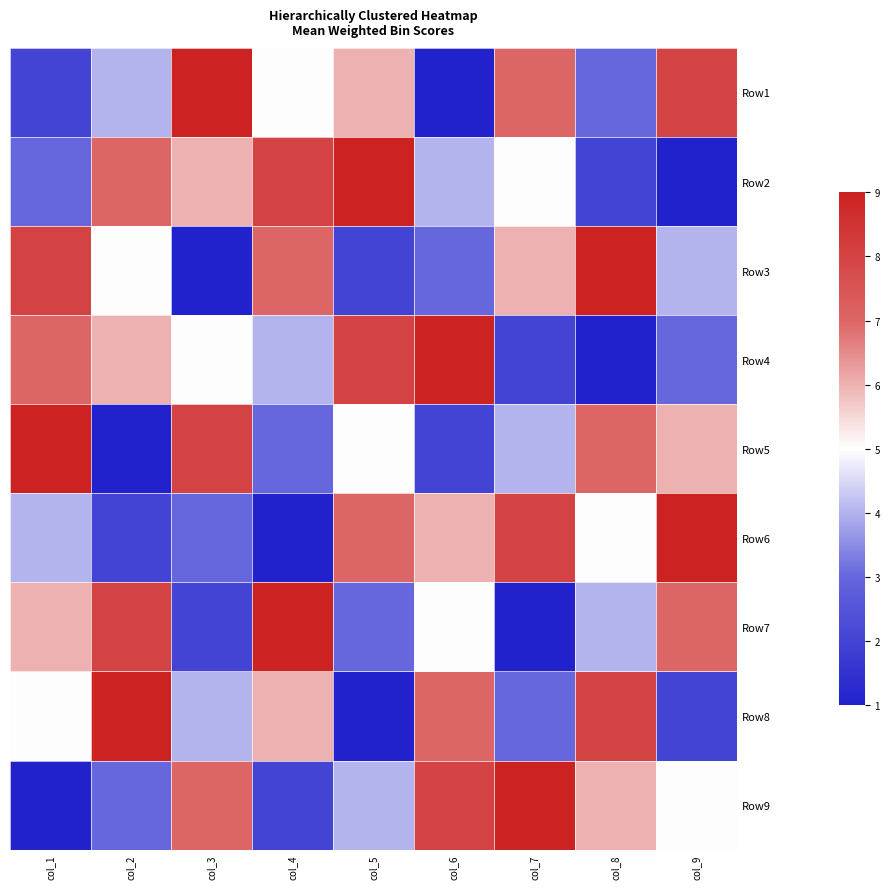

How many data points does each series have?

9